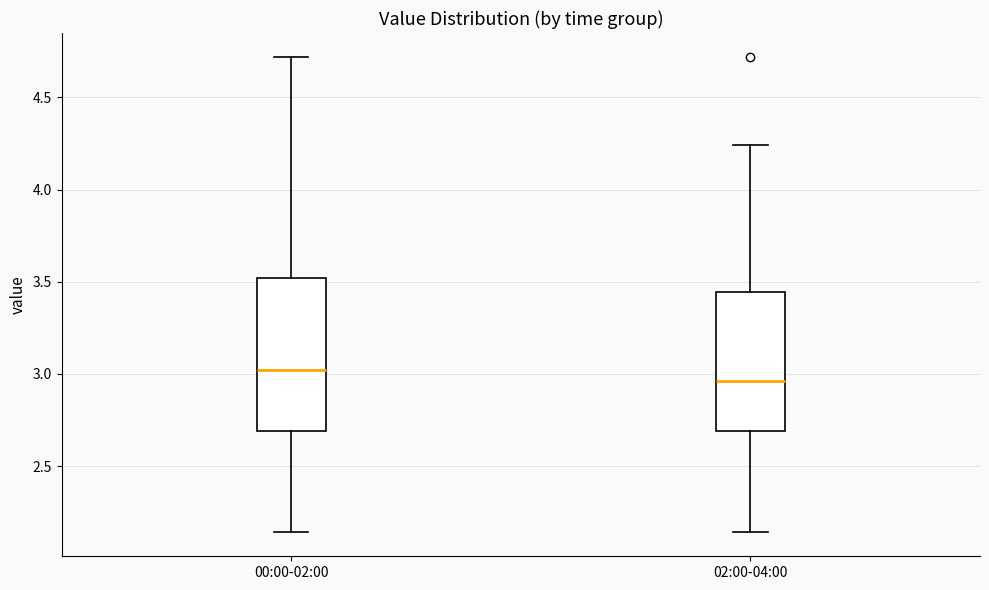

Reading left to right, read every box against the y-axis: the position of its median line, the range the box covers, and the ends of its whiskers. The values are not printed on the chart, so give them approximately, as read against the axis.

00:00-02:00: median 3.00, box 2.70 to 3.50, whiskers 2.15 to 4.70
02:00-04:00: median 2.95, box 2.70 to 3.45, whiskers 2.15 to 4.25